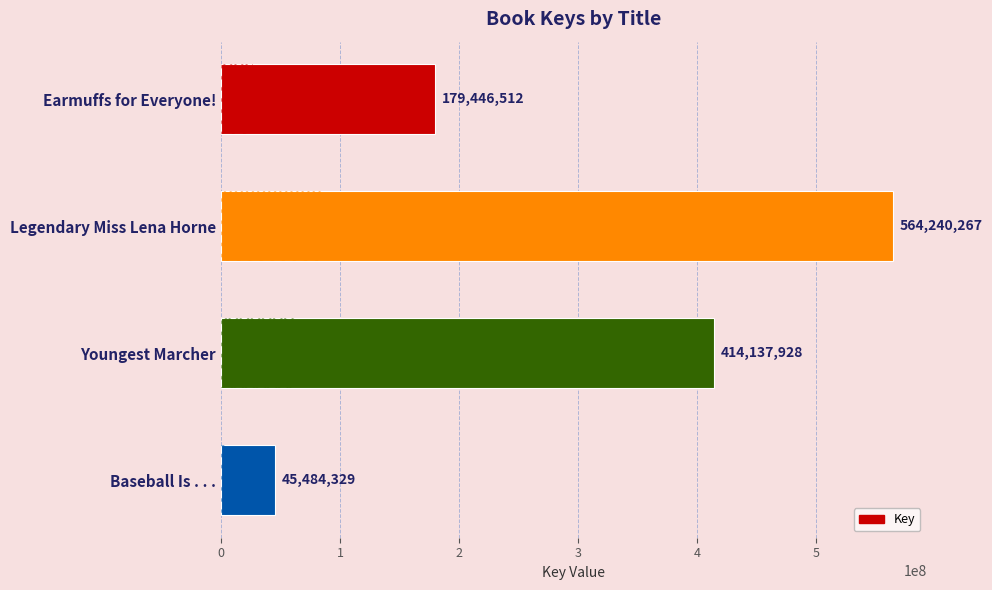

Reading bottom to top, extract all data points from this chart.

45484329	414137928	564240267	179446512